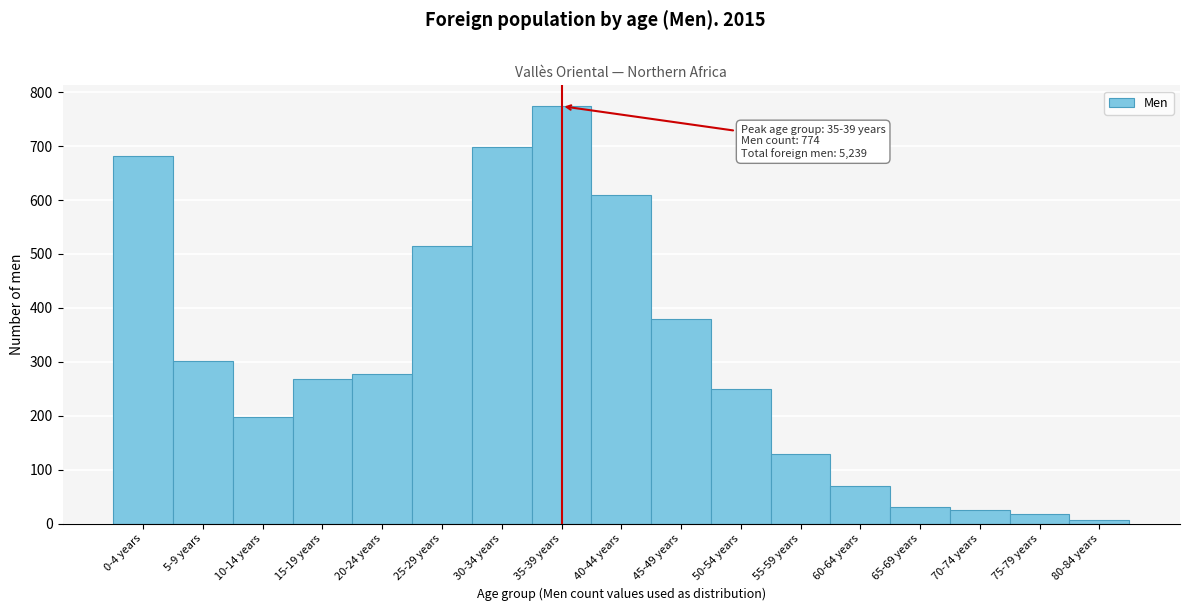

Reading left to right, what are all the values shown in this chart?

682	301	198	269	278	515	698	774	610	380	250	129	70	31	26	18	7